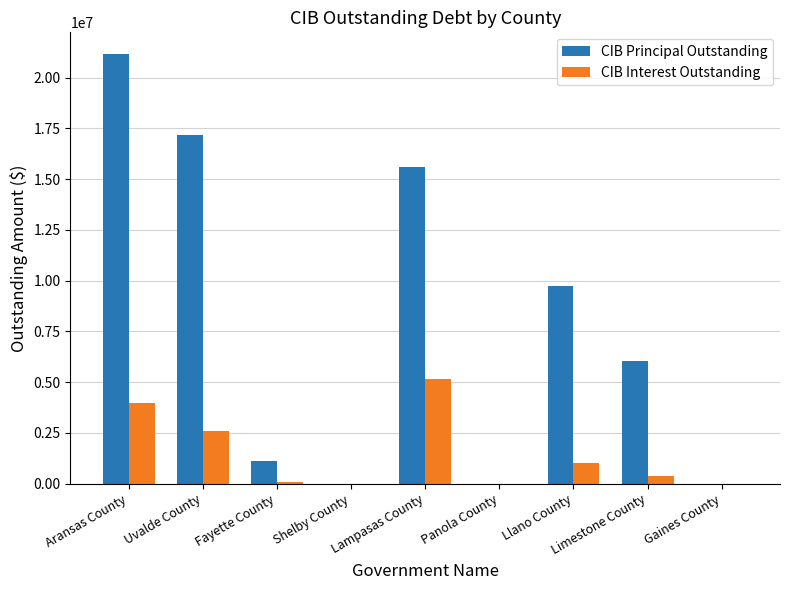

Which label corresponds to the largest value in the chart?

Aransas County